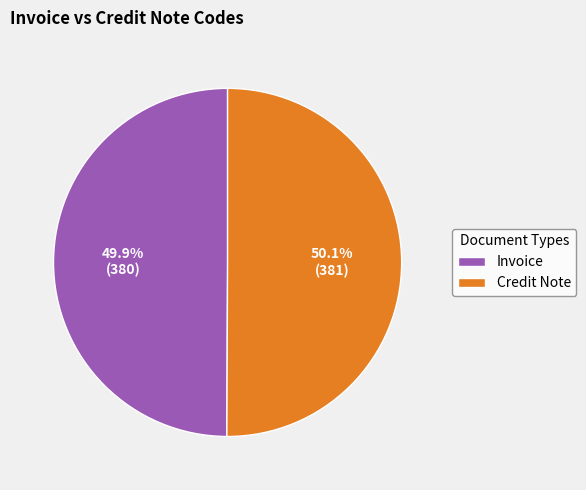

Combined, do Invoice and Credit Note account for over 50%?

Yes